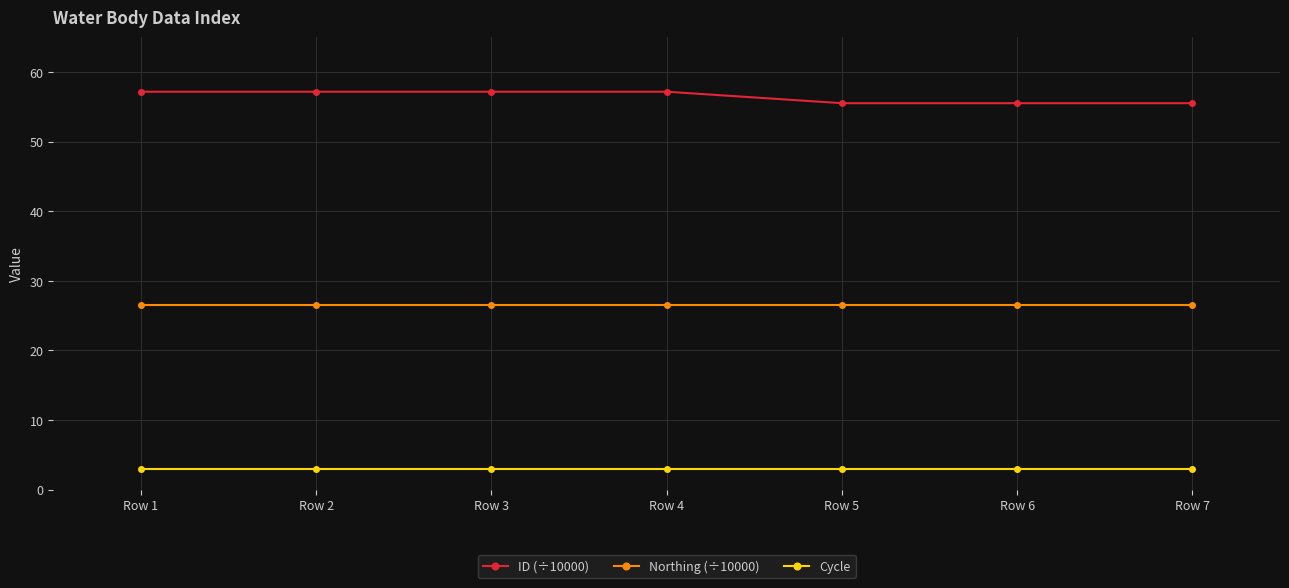

List the series in order of their overall mean, lowest first.

Cycle, Northing (÷10000), ID (÷10000)